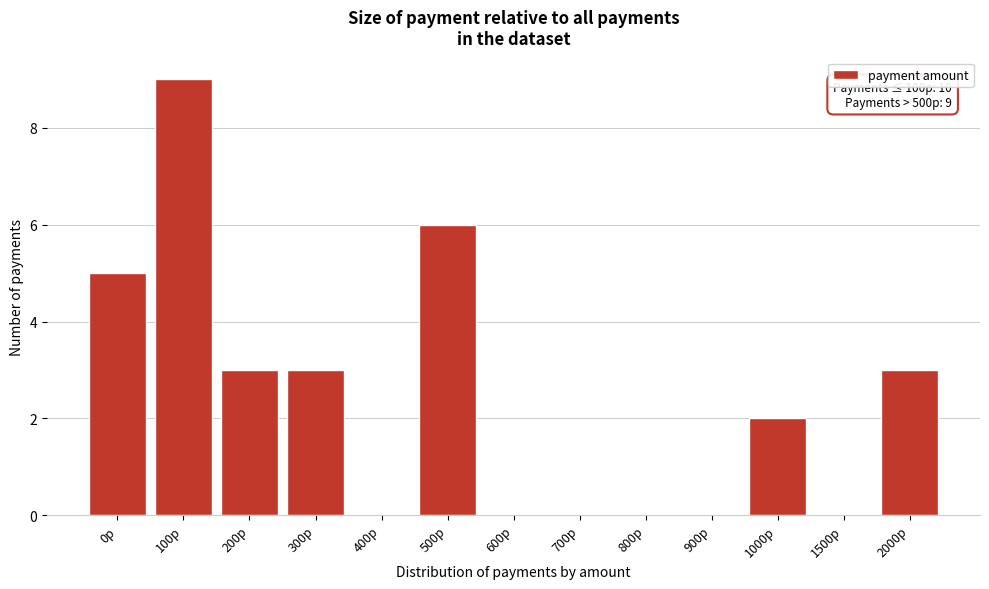

Reading right to left, transcribe all the data shown in this chart.

2000р=3	1500р=0	1000р=2	900р=0	800р=0	700р=0	600р=0	500р=6	400р=0	300р=3	200р=3	100р=9	0р=5